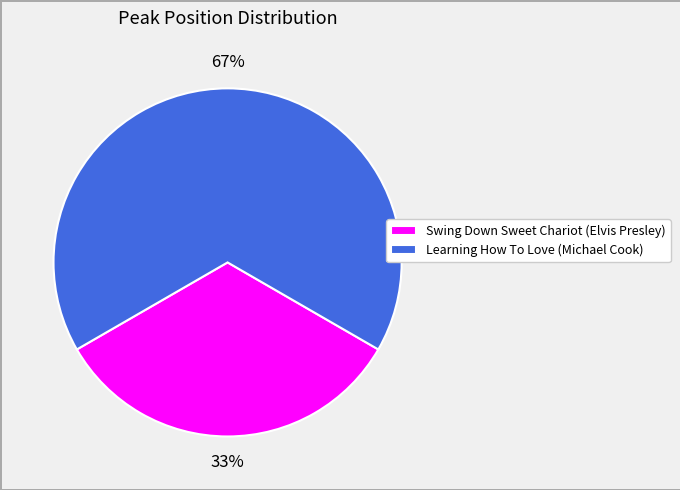

How many segments does this pie chart have?

2